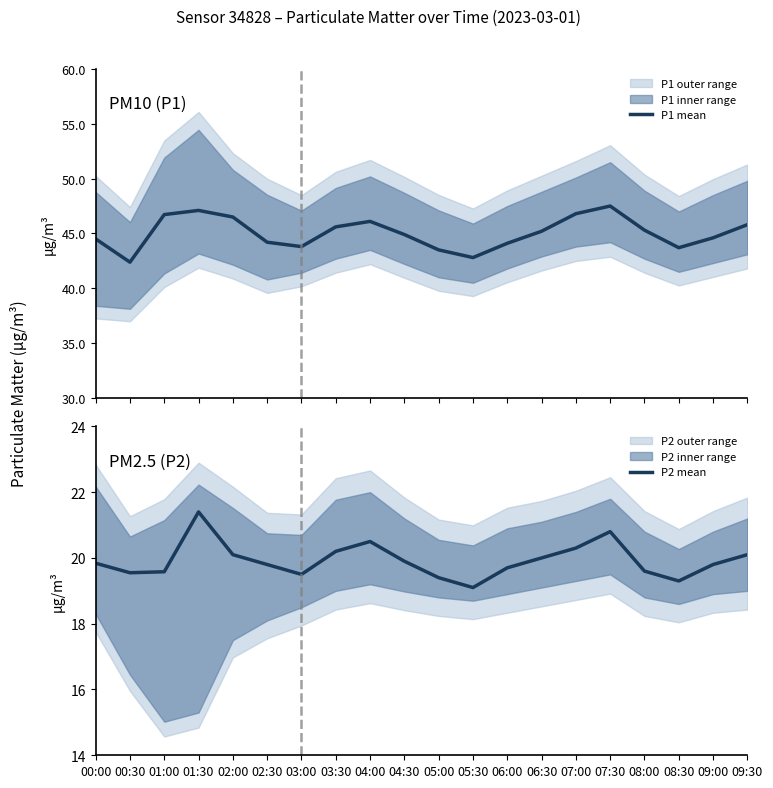

True or false: P2 mean and P1 mean cross at least once.

False